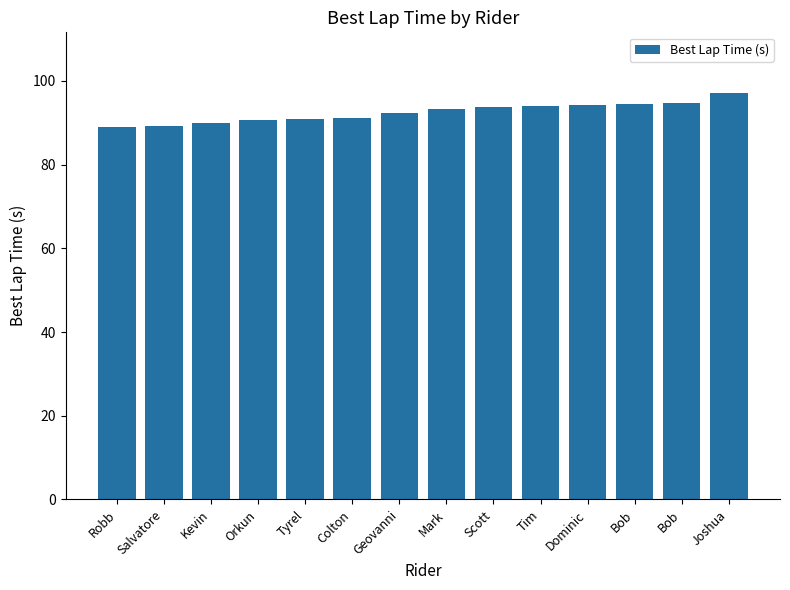

What is the sum of all values?

1295.0